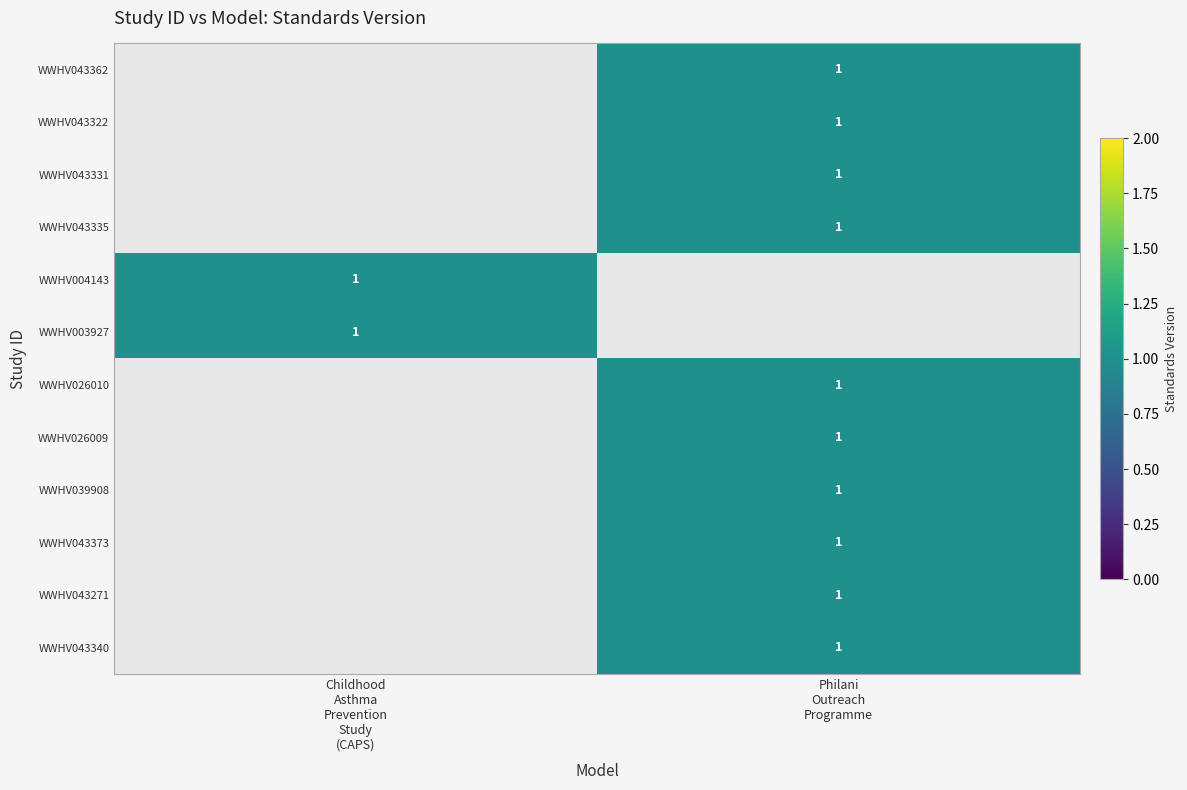

True or false: WWHV043271 has a value of 0.3 at Philani Outreach Programme.

False